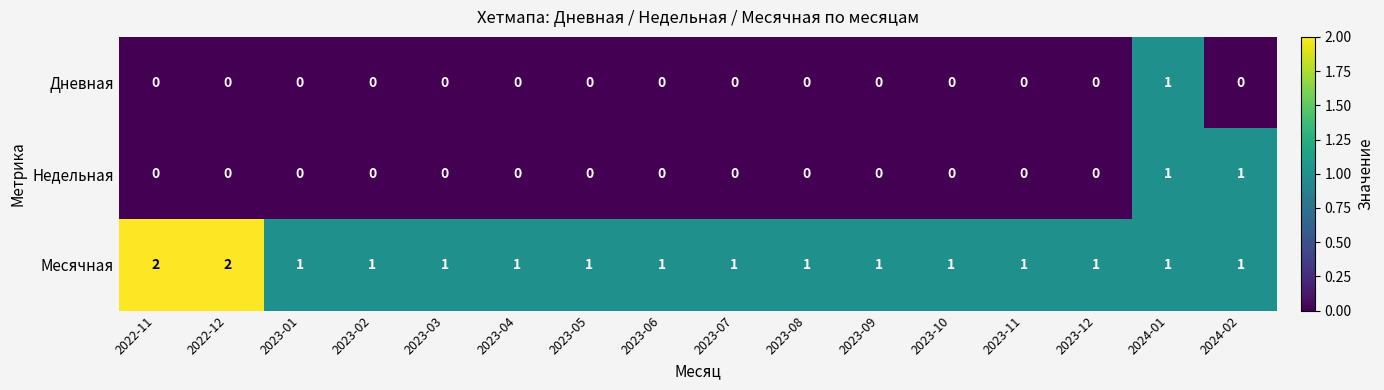

How many Недельная values are between 0 and 1?

16